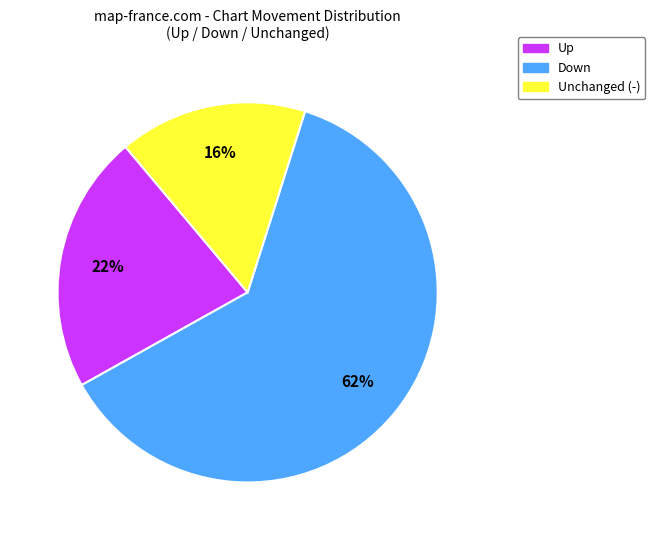

Is there a majority slice in this chart?

Yes